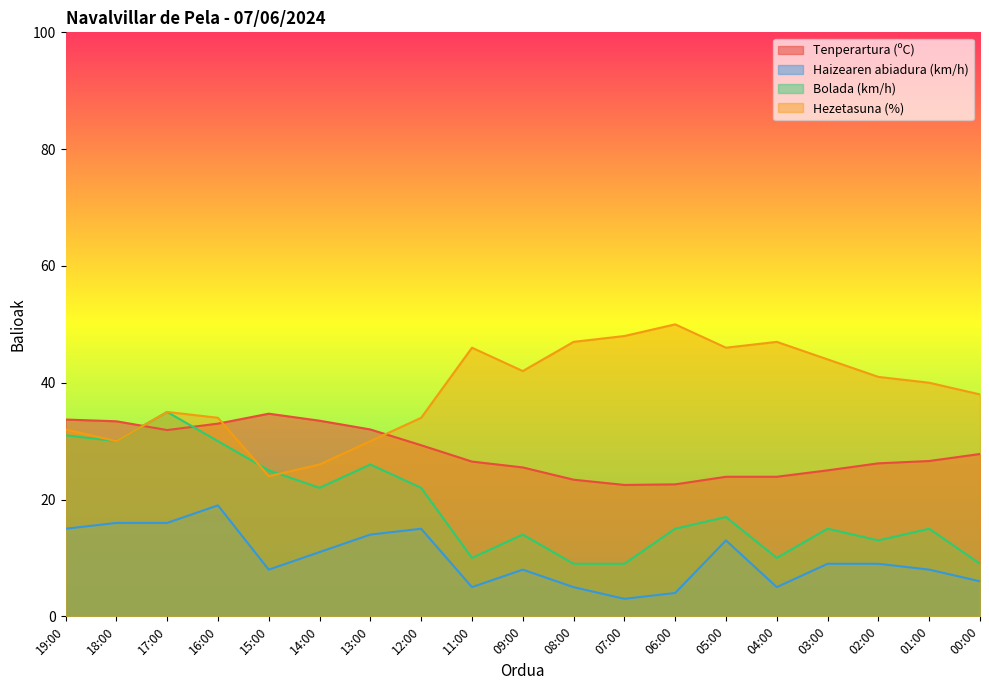

How many categories are shown in the chart?

19